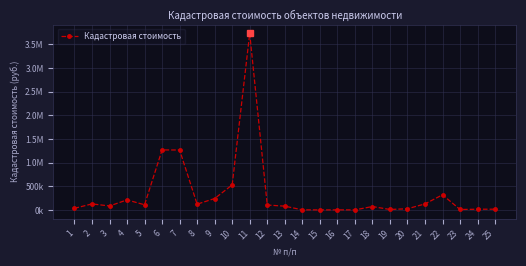

Does the chart have visible grid lines?

Yes